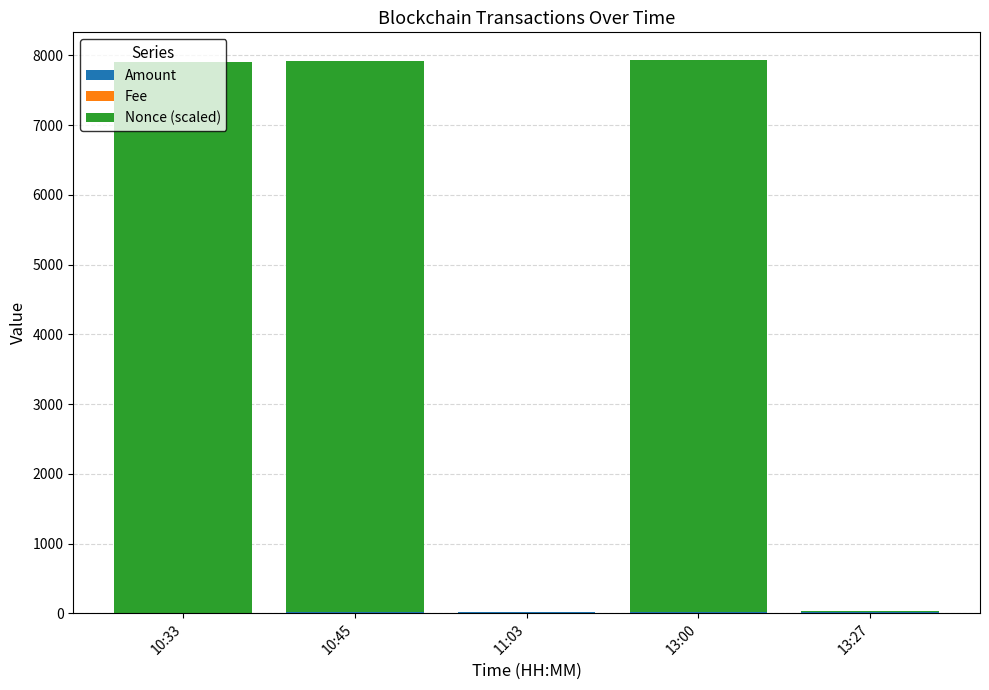

What position from the left is 10:45?

2